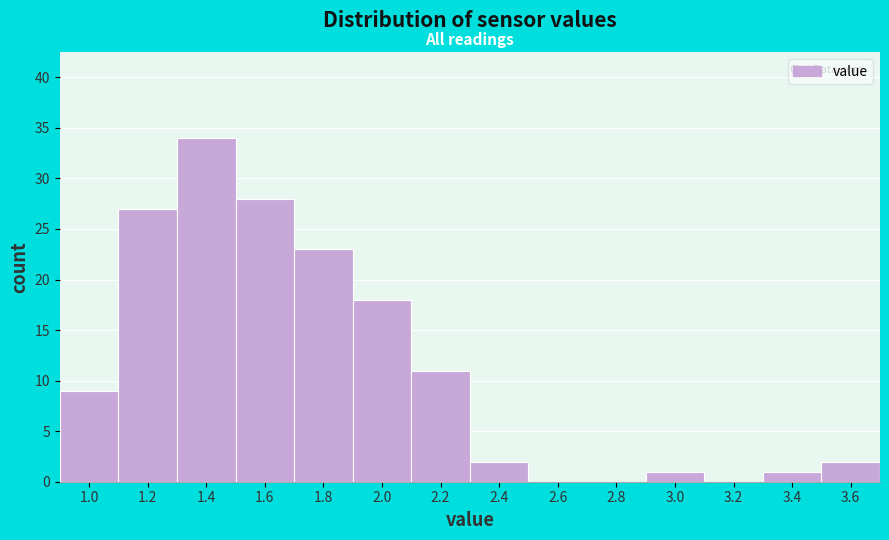

Reading right to left, what are all the values shown in this chart?

3.6=2	3.4=1	3.2=0	3.0=1	2.8=0	2.6=0	2.4=2	2.2=11	2.0=18	1.8=23	1.6=28	1.4=34	1.2=27	1.0=9